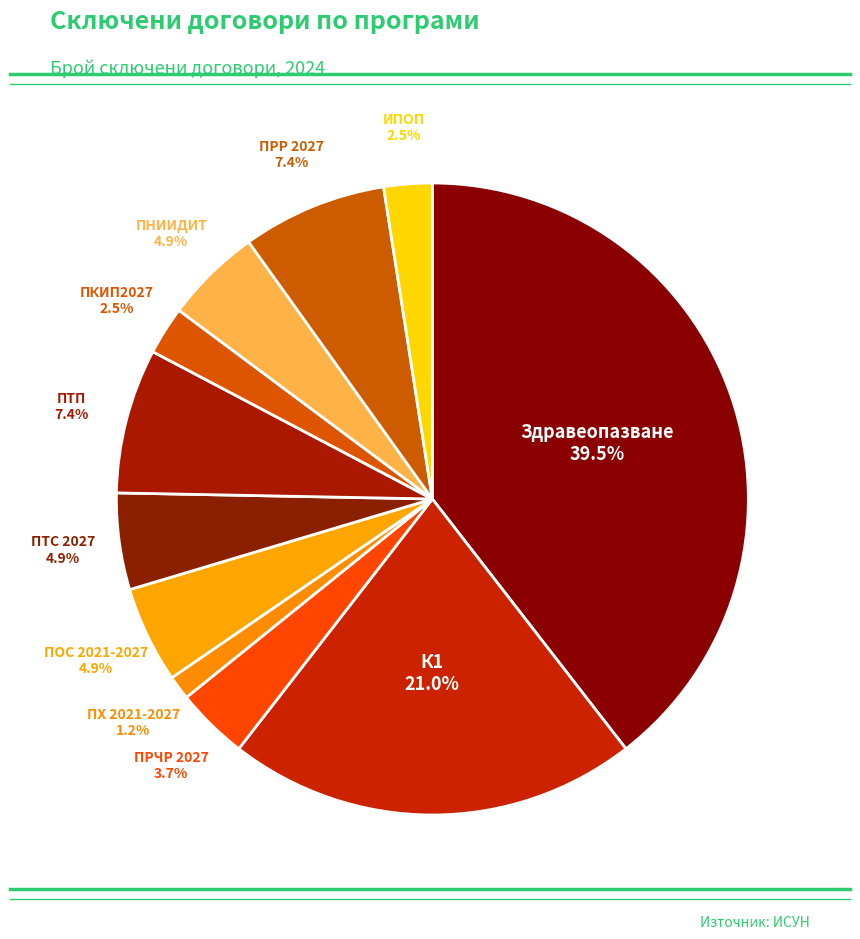

Which category has the smallest portion of the pie?

ПХ 2021-2027